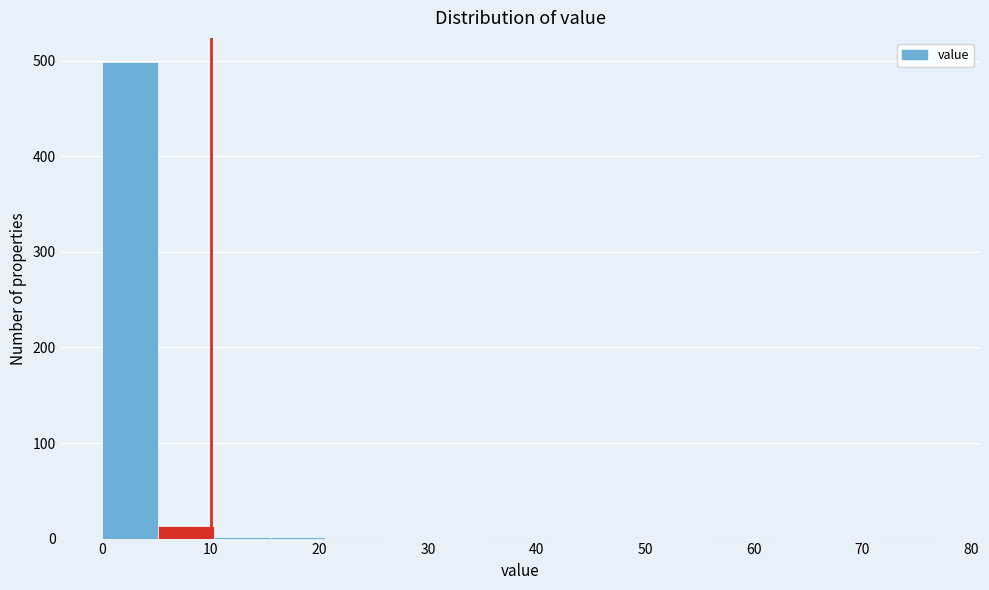

What is the height of the bar covering 5 to 10 on the x-axis? Neither the bar edges nor the heights are printed on the chart, so give them approximately, as read against the axes.

10